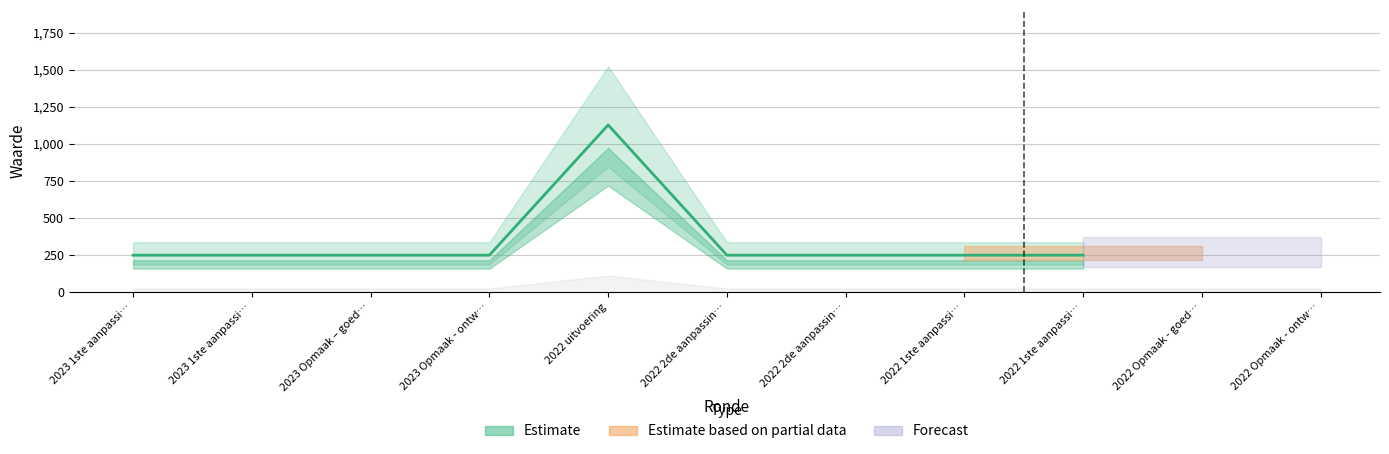

Does the chart have visible grid lines?

Yes